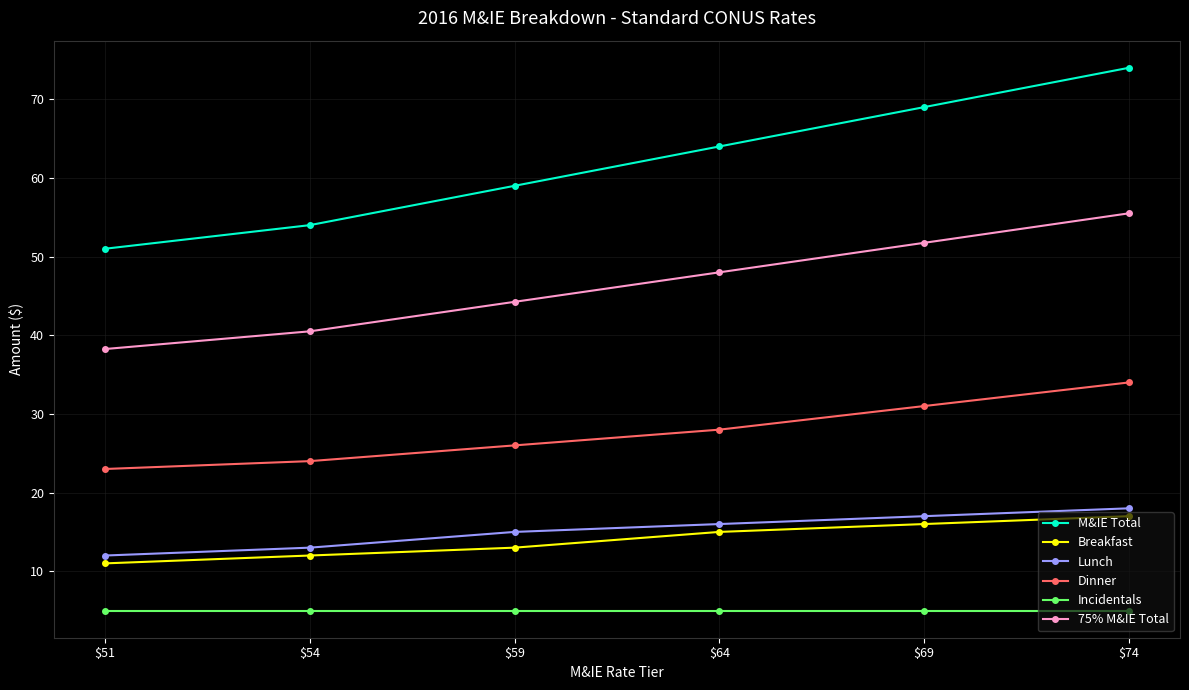

The 75% M&IE Total series shows 19.5 at $74. True or false?

False